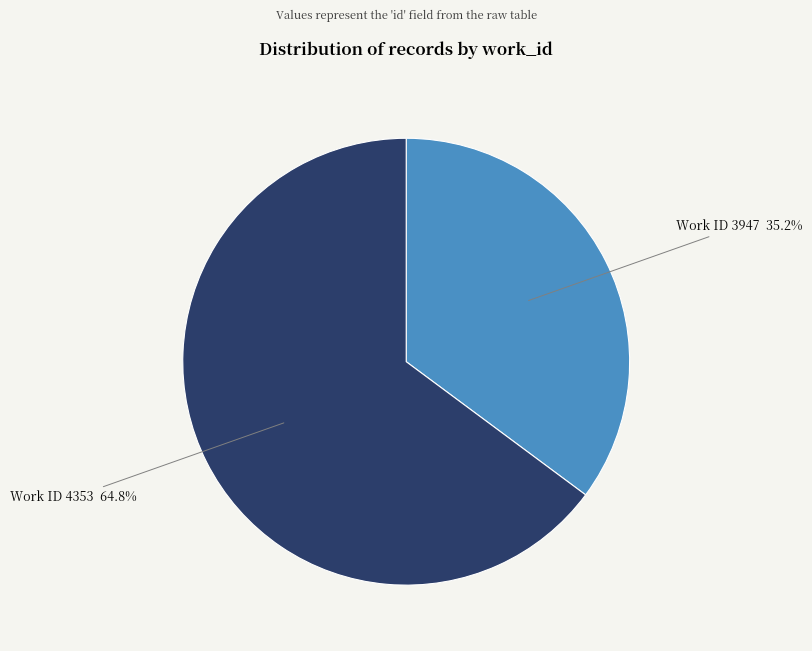

Which category has the smallest portion of the pie?

Work ID 3947